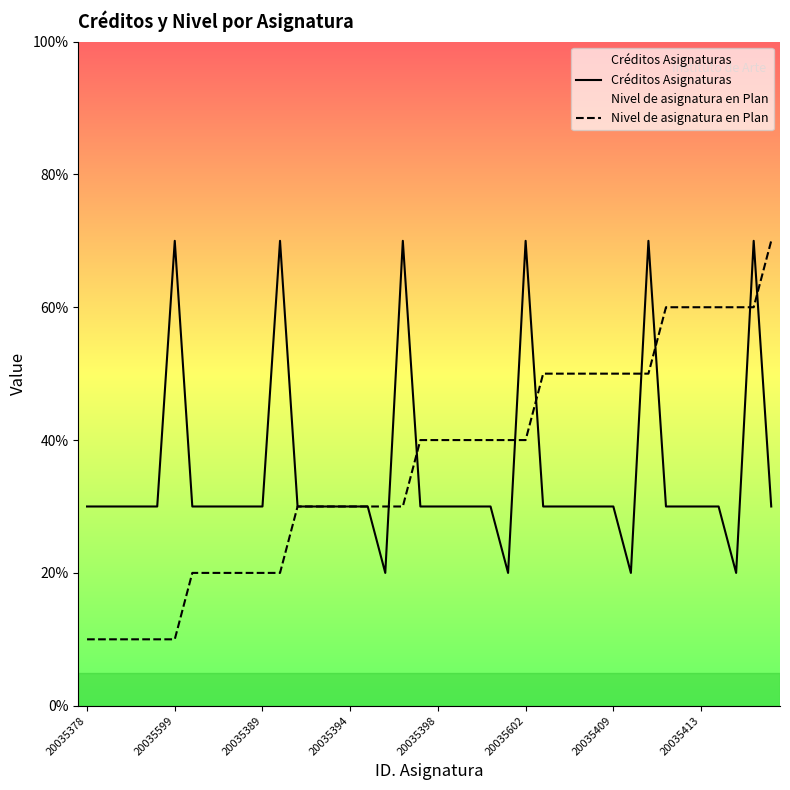

Which series has the largest total across all categories?

Nivel de asignatura en Plan